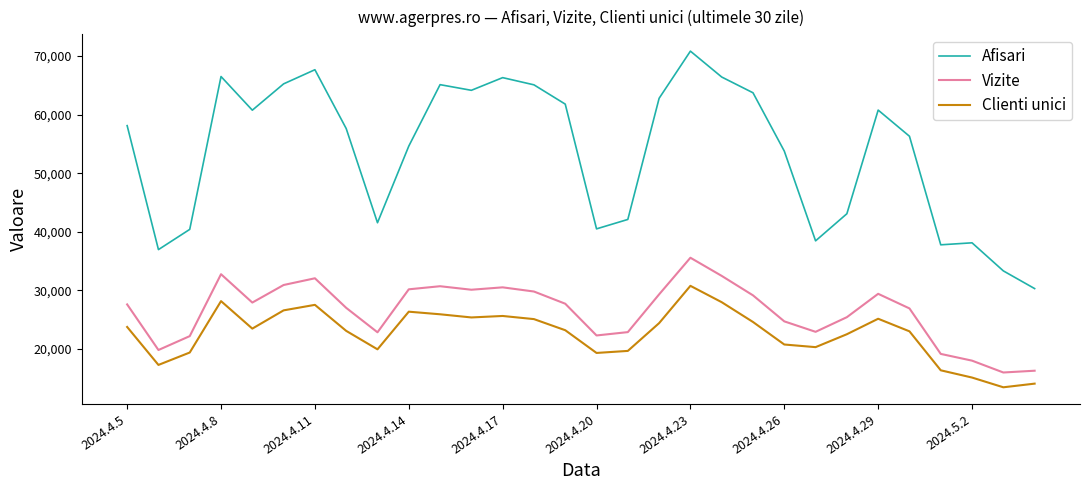

True or false: Vizite has more than 2 interior local peaks.

True